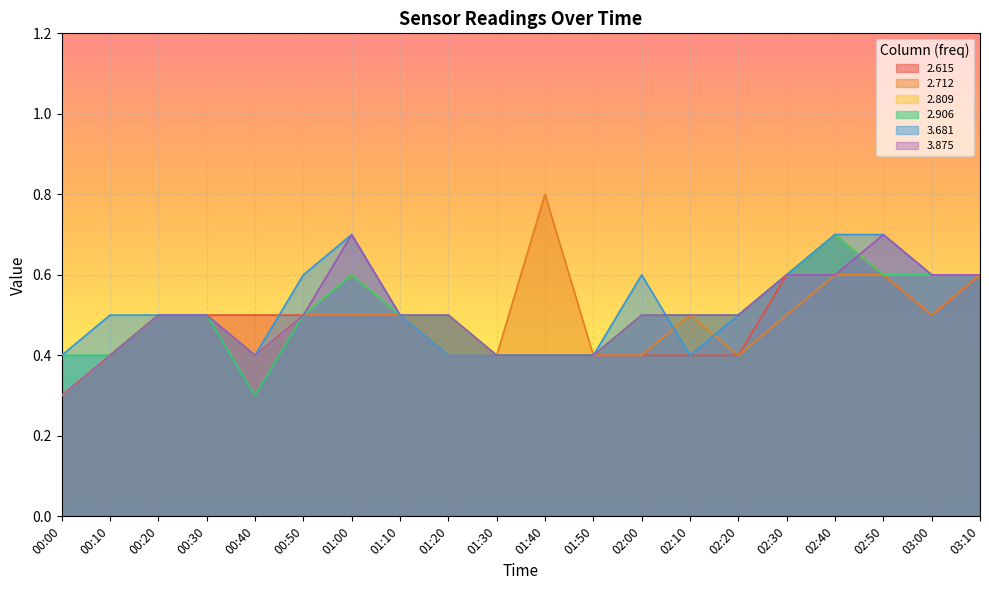

True or false: 2.906 and 2.615 cross at least once.

False